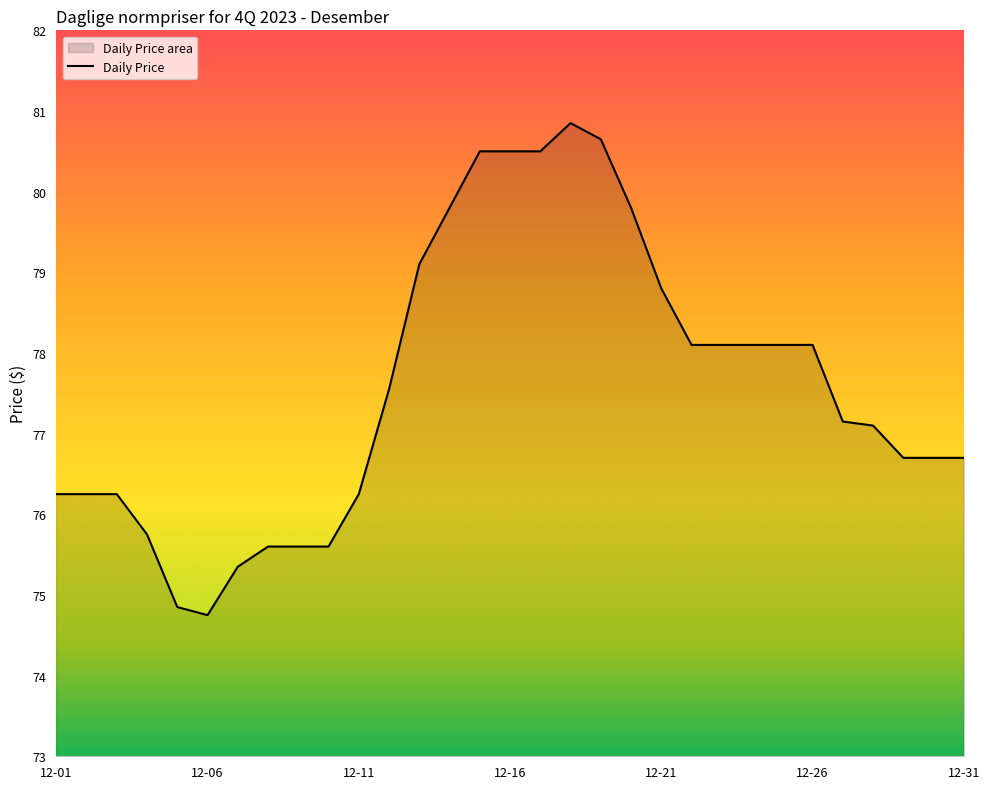

What value does the data have at 2023-12-20?

79.8